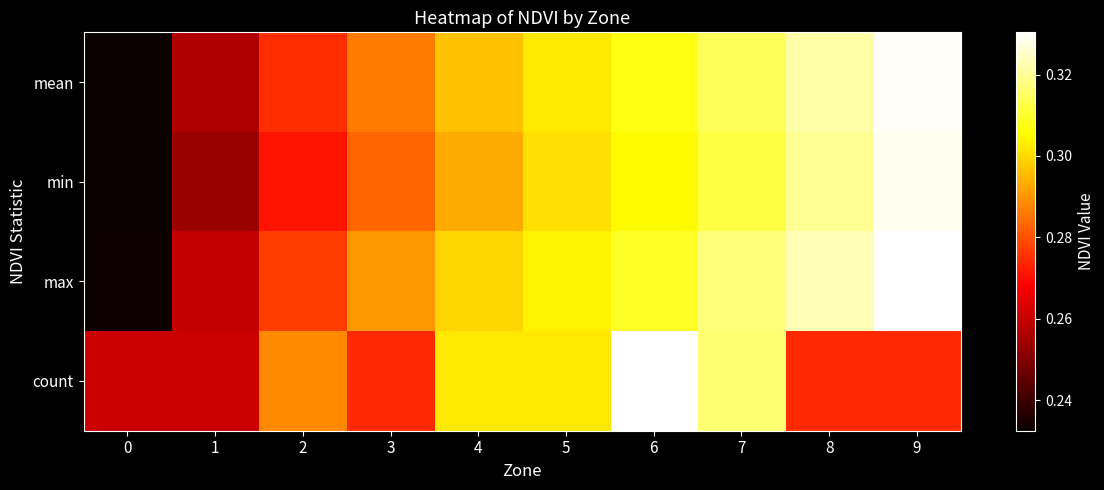

At 5, list the series in order from largest to smallest.

max, count, mean, min